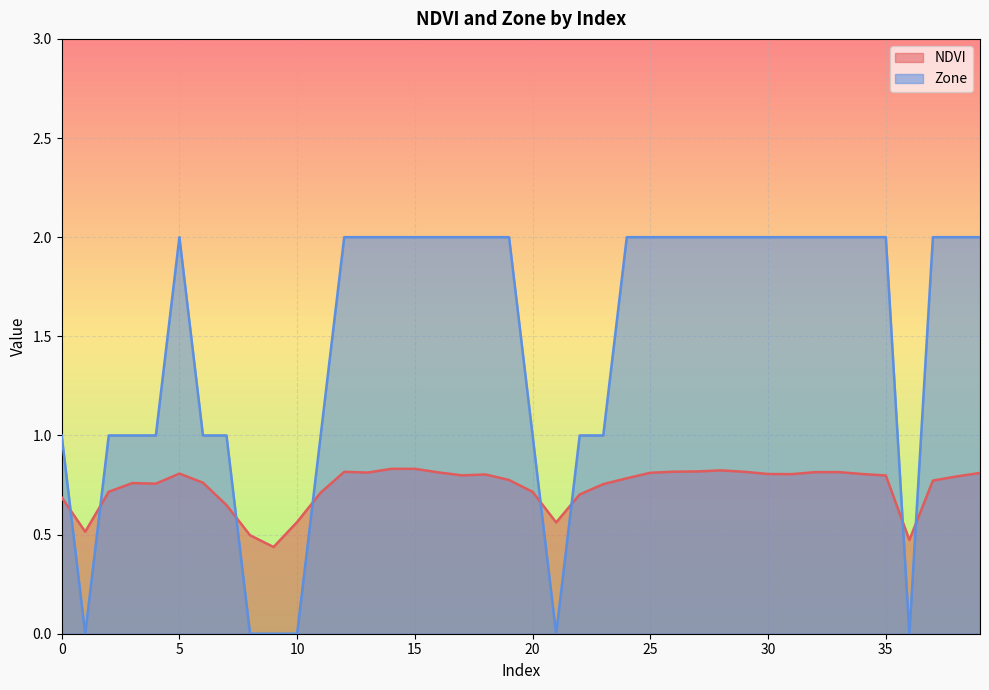

What is the maximum value shown in the chart?

2.0